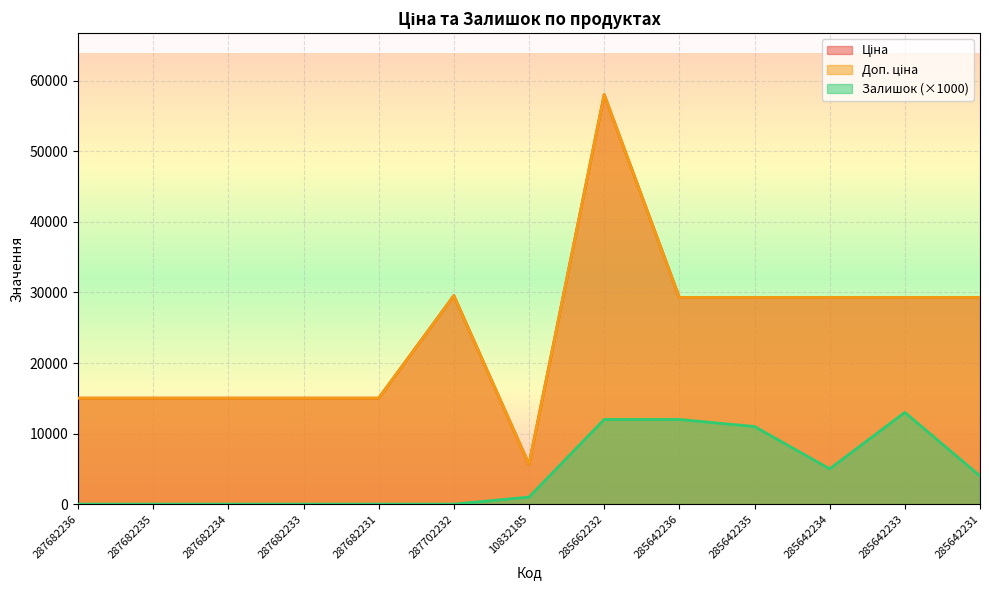

Does the chart display data point markers on the line(s)?

No